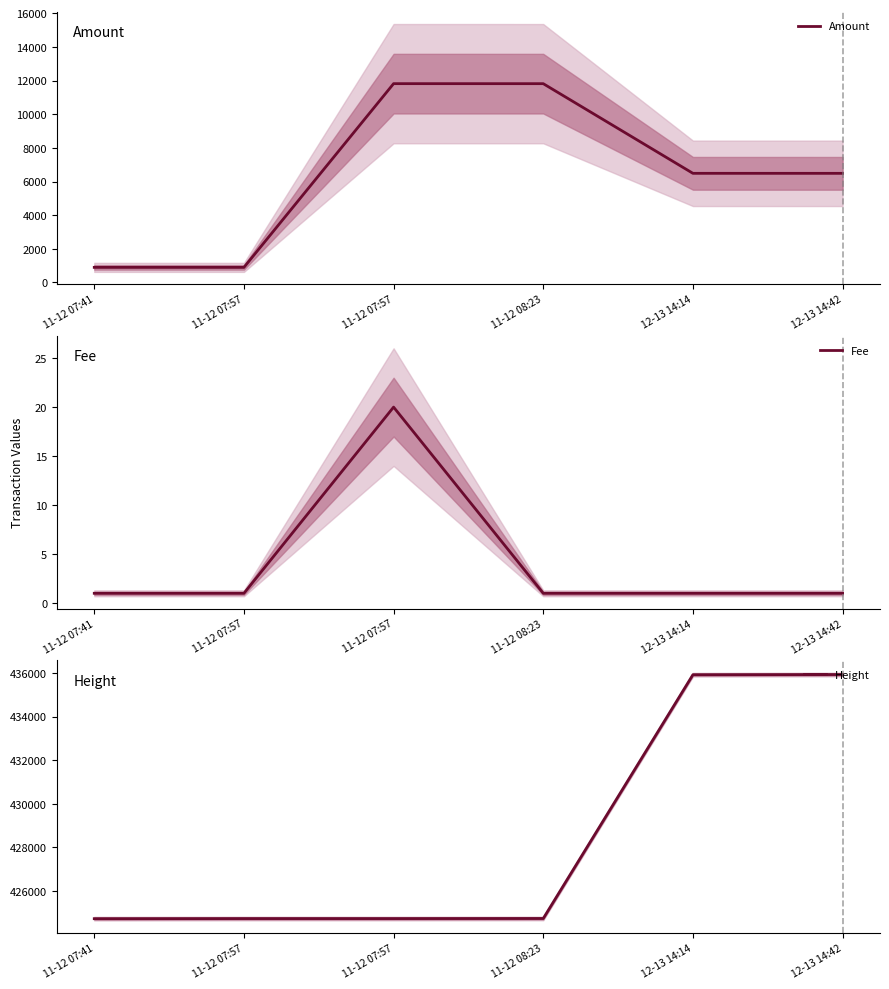

The value of Fee at 11-12 07:57 is 20. True or false?

True